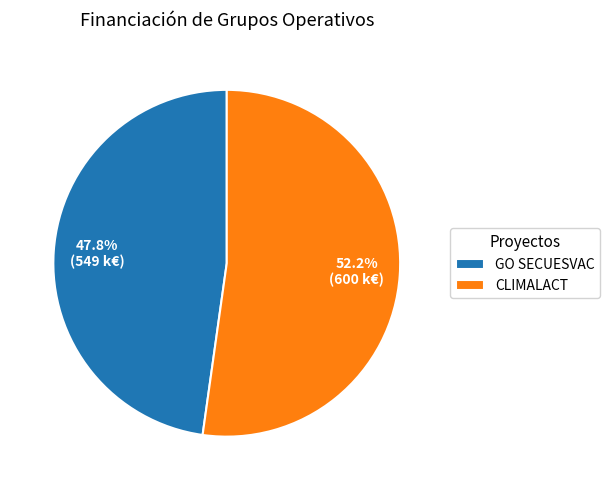

The CLIMALACT slice represents 52% of the pie. True or false?

True